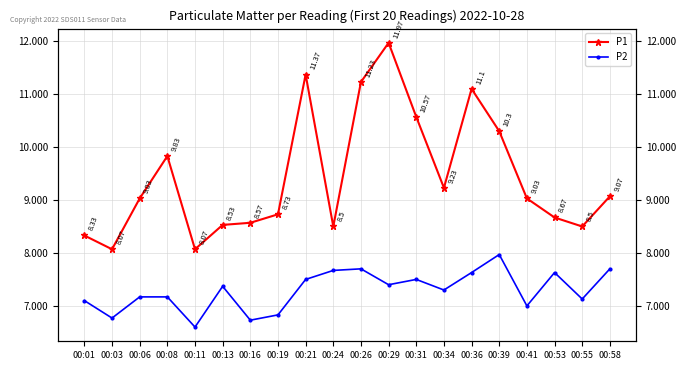

At which label does P2 reach its peak?

00:39